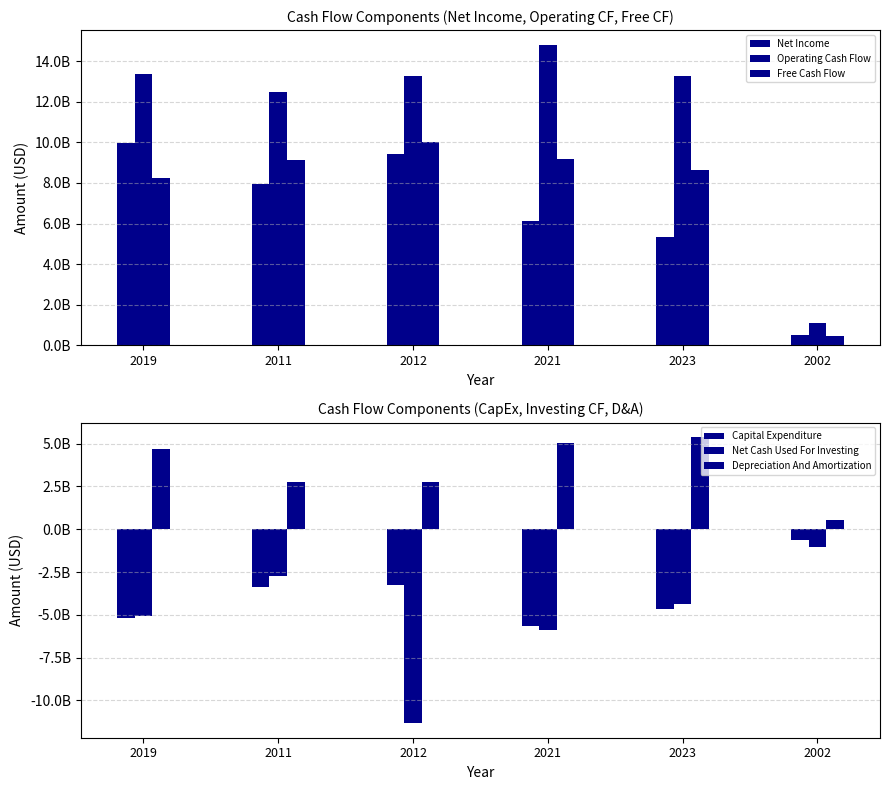

List the series in order of their peak value, highest first.

Operating Cash Flow, Free Cash Flow, Net Income, Depreciation And Amortization, Capital Expenditure, Net Cash Used For Investing